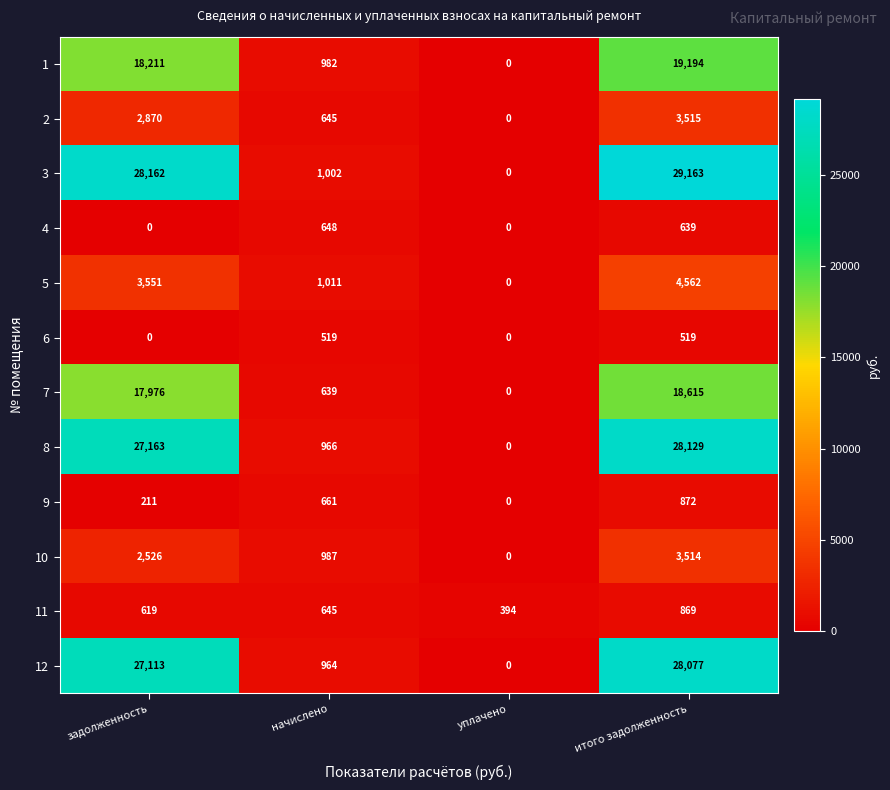

What is the sum of the 8 values at итого задолженность and задолженность?

55292